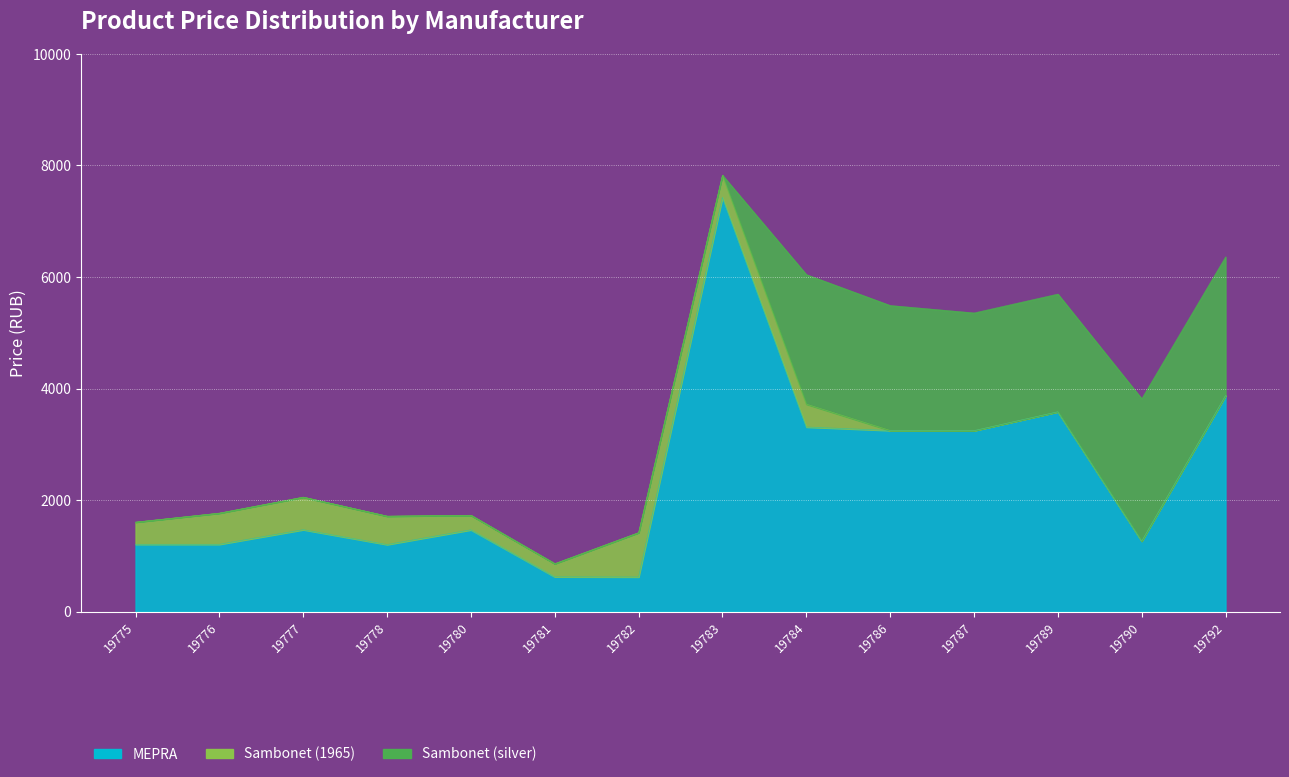

After their last crossing, which series has the higher values: MEPRA or Sambonet (silver)?

MEPRA